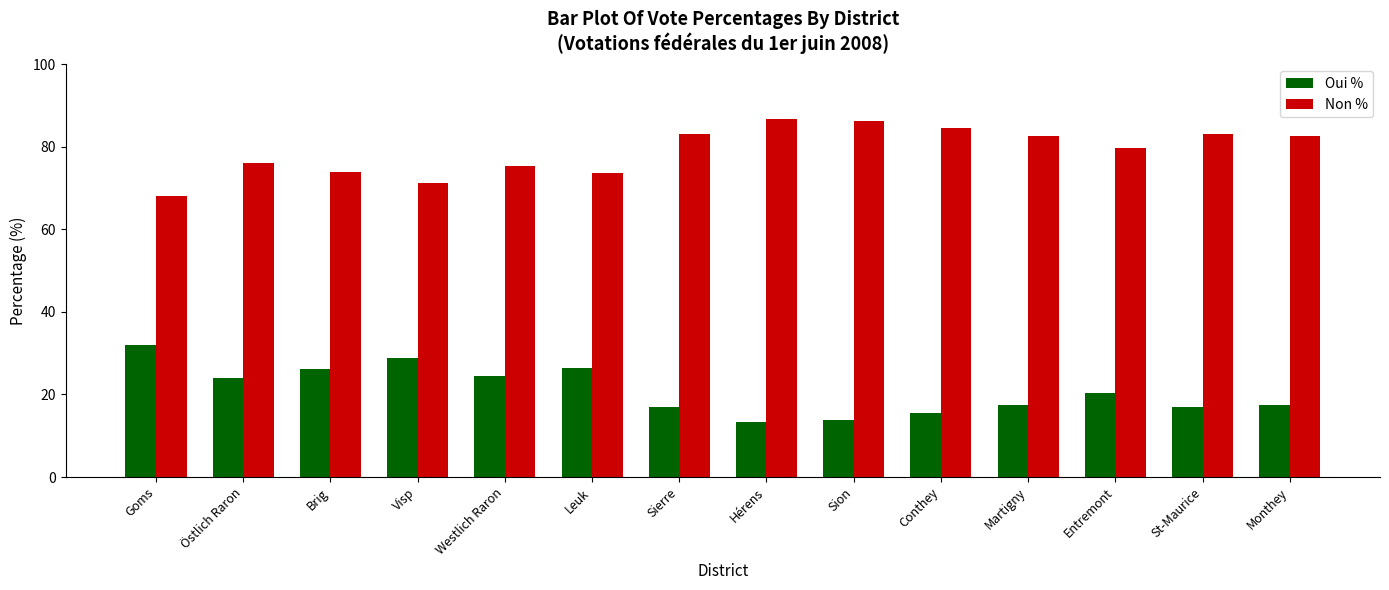

Are the bars grouped side by side (vs. stacked)?

Yes